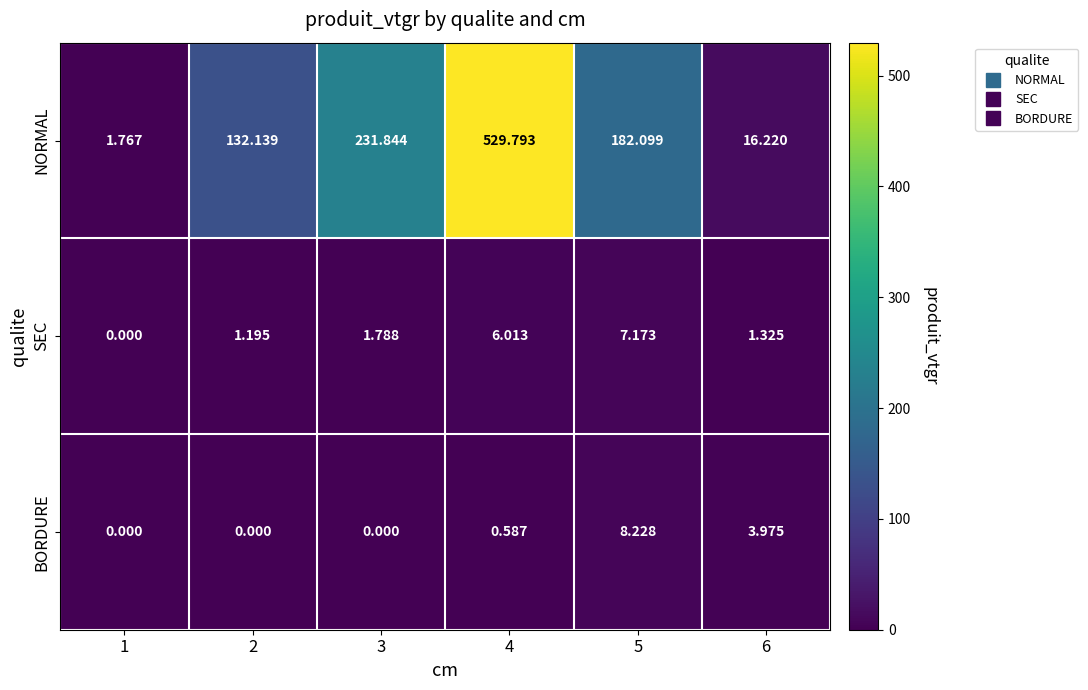

How many data points in SEC are less than 1?

1